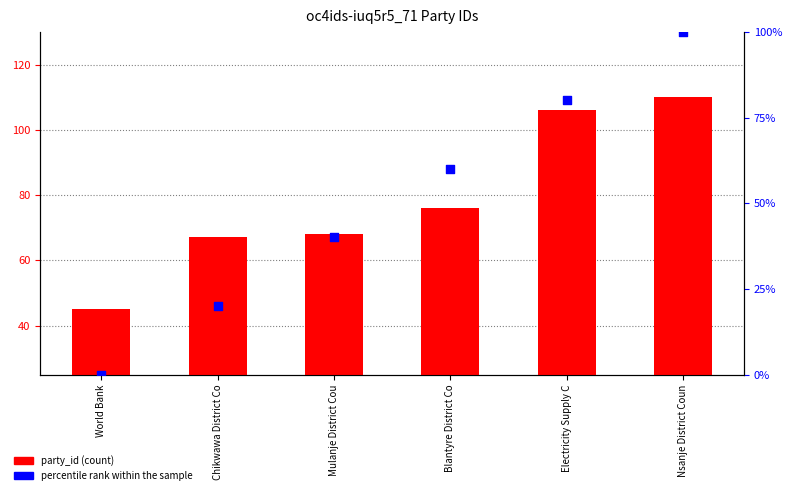

What are all the series names shown in the legend?

party_id, percentile rank within the sample